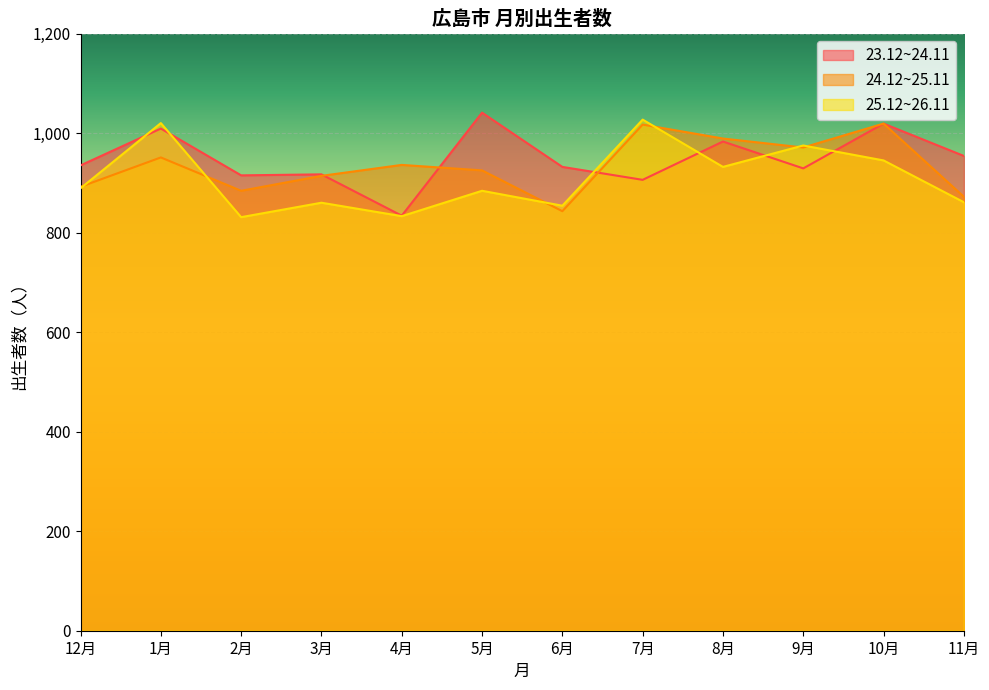

Reading right to left, transcribe all the data shown in this chart.

23.12~24.11: 11月=954	10月=1019	9月=929	8月=983	7月=906	6月=932	5月=1041	4月=834	3月=917	2月=915	1月=1009	12月=935
24.12~25.11: 11月=872	10月=1019	9月=971	8月=989	7月=1017	6月=843	5月=925	4月=936	3月=914	2月=884	1月=951	12月=892
25.12~26.11: 11月=861	10月=945	9月=975	8月=932	7月=1027	6月=854	5月=884	4月=833	3月=860	2月=831	1月=1020	12月=889